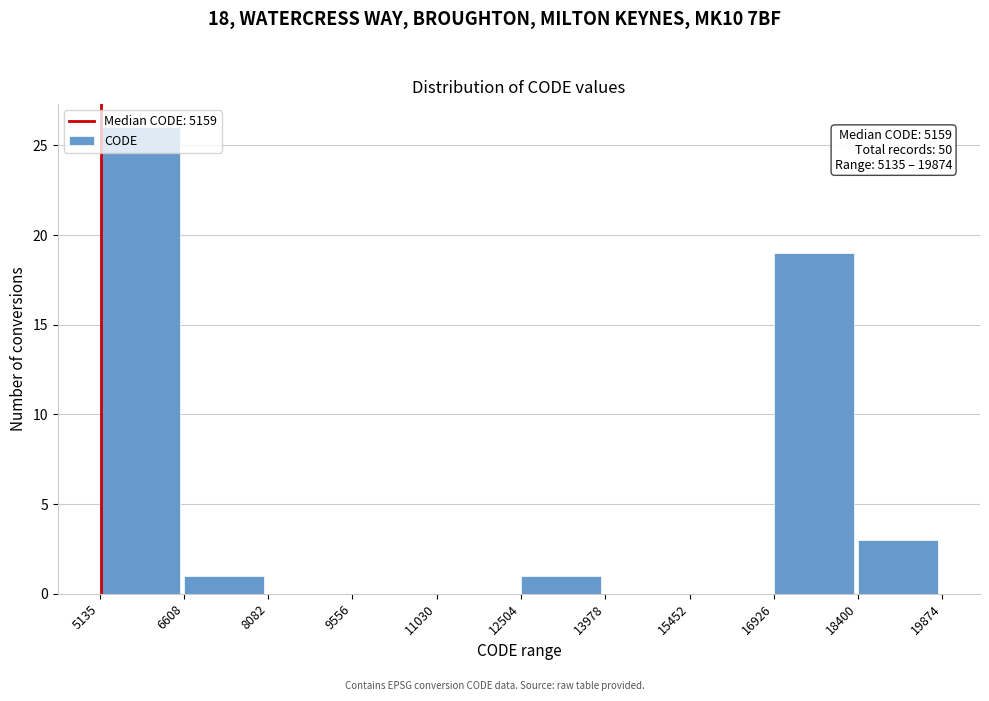

Which range on the x-axis has the tallest bar?

5135 to 6608